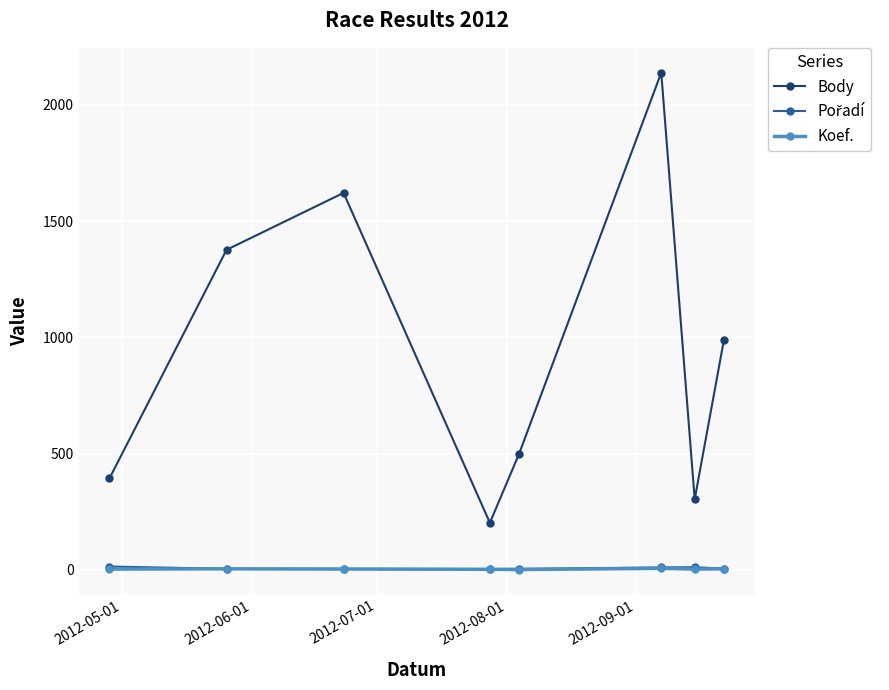

True or false: Body and Koef. cross at least once.

False